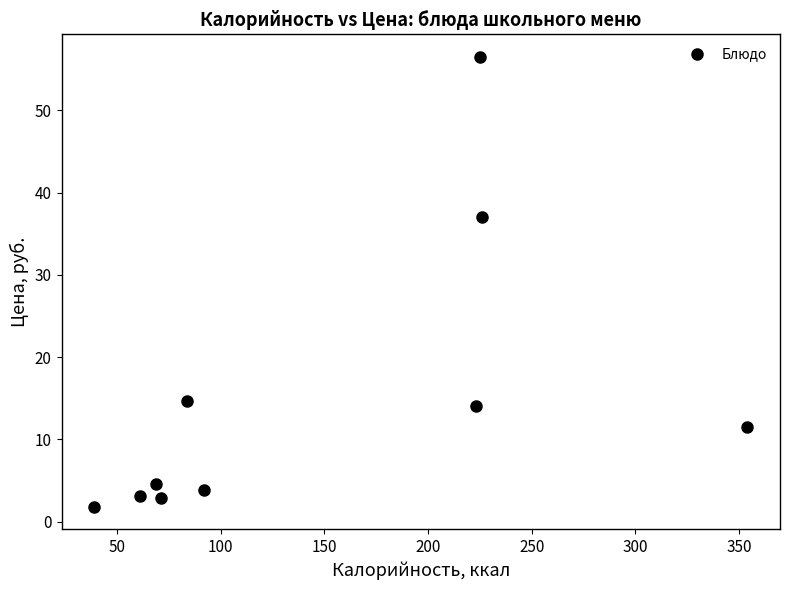

What Y value in the scatter plot is closest to 29?

37.1